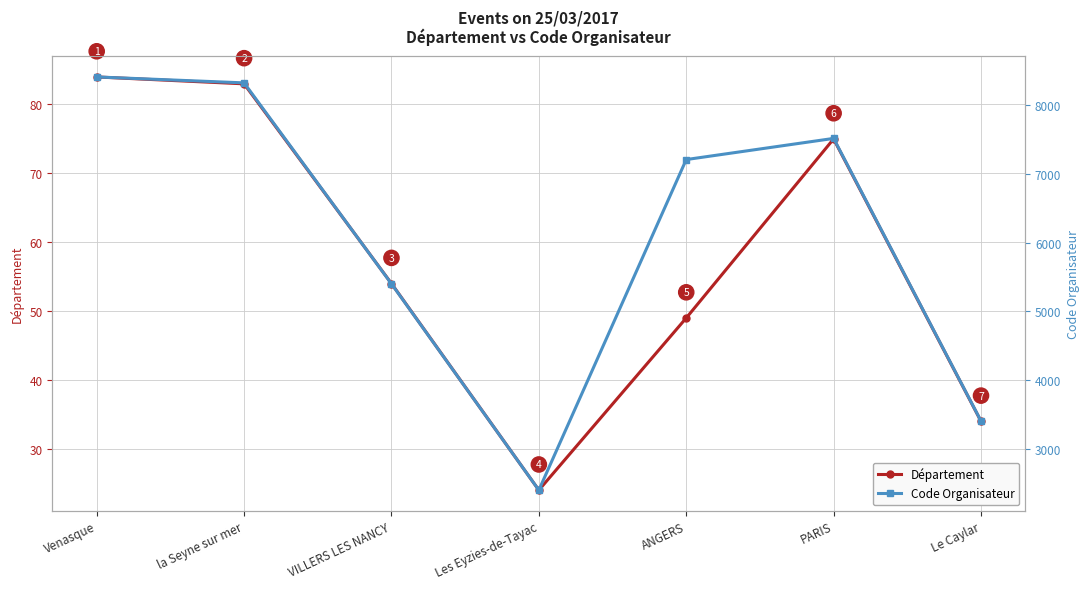

True or false: Département and Code Organisateur intersect in this chart.

False